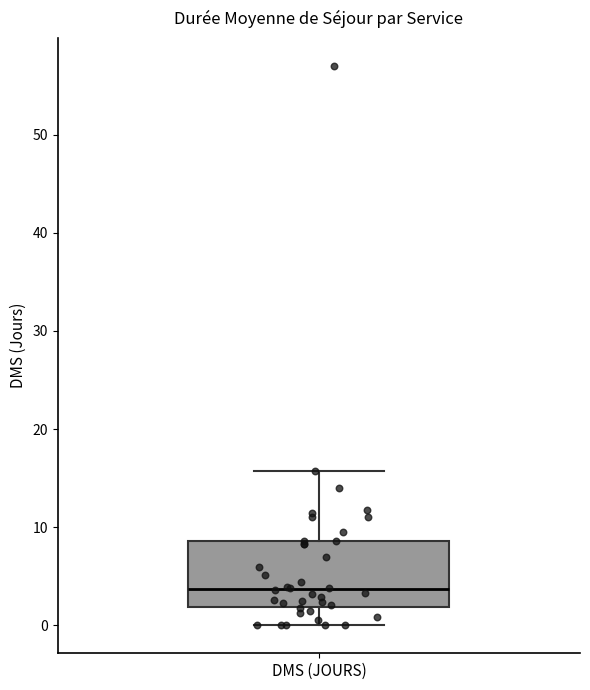

Transcribe this box plot: give where the median line is, the range the box spans, and where the two whiskers end, as read against the y-axis. The values are not printed on the chart, so give them approximately, as read against the axis.

median 4, box 2 to 9, whiskers 0 to 16